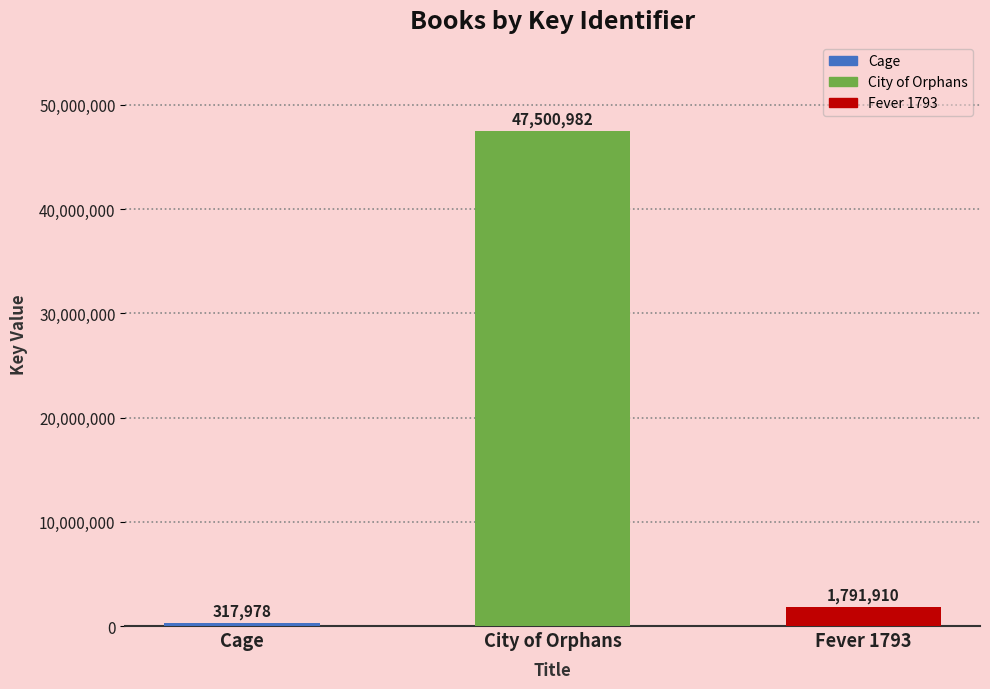

Which label corresponds to the smallest value in the chart?

Cage